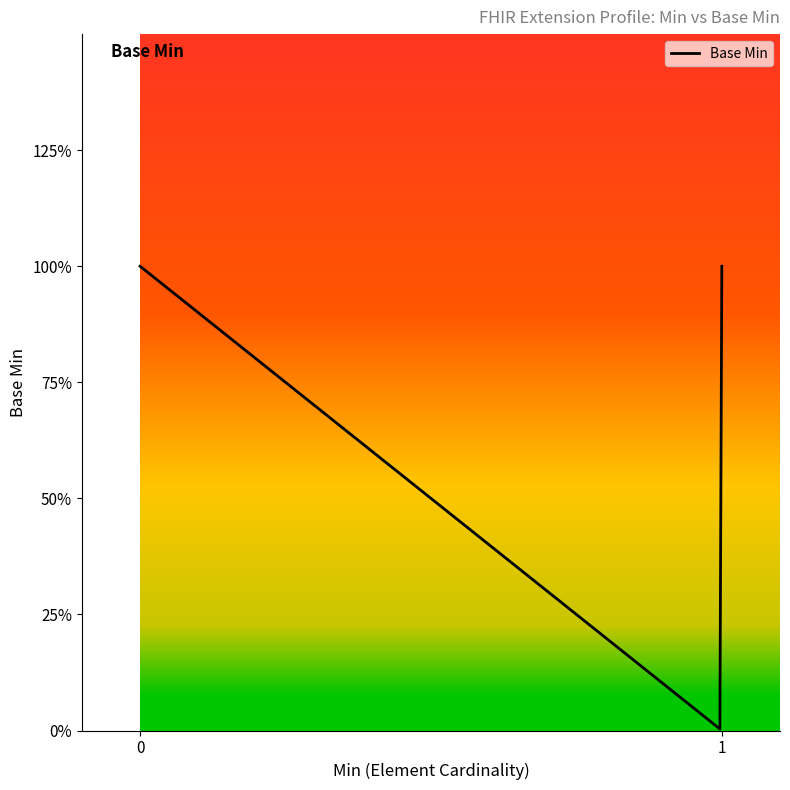

What is the maximum value shown in the chart?

1